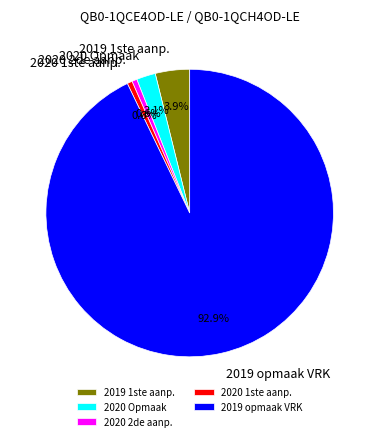

Do 2020 2de aanp. and 2019 1ste aanp. together represent more than half of the pie?

No